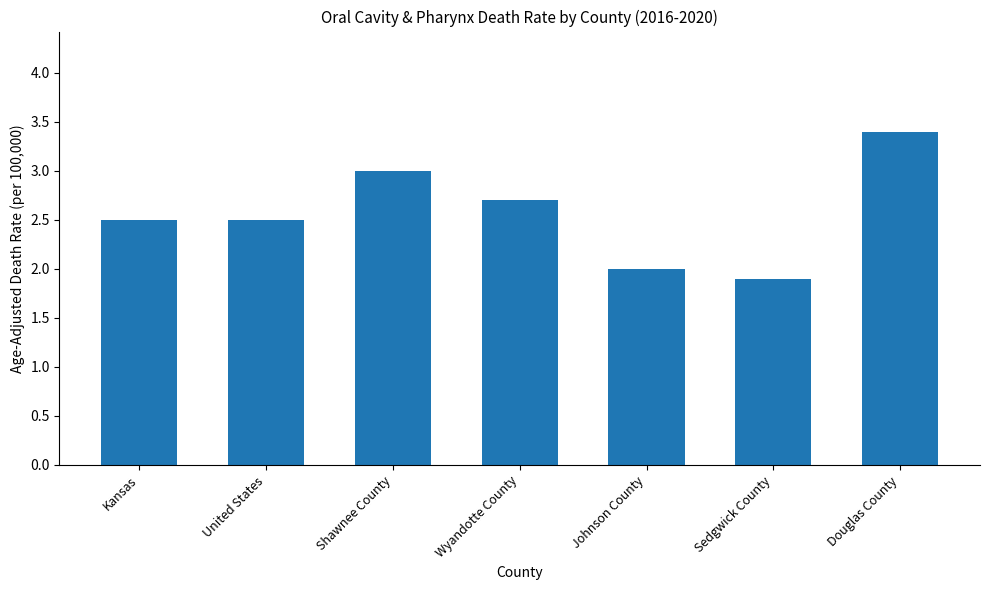

How many distinct data groups are displayed?

1